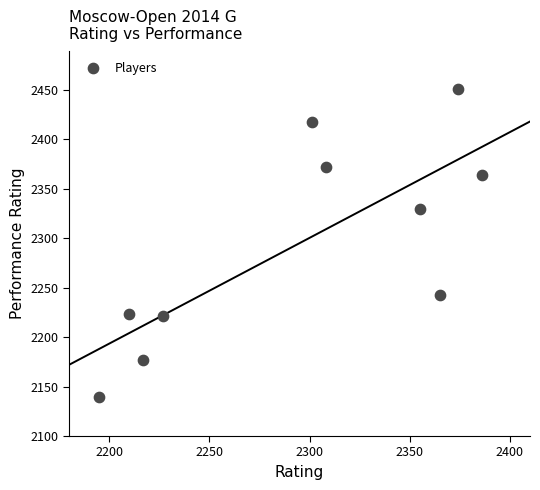

What Y value in the scatter plot is closest to 2295?

2330